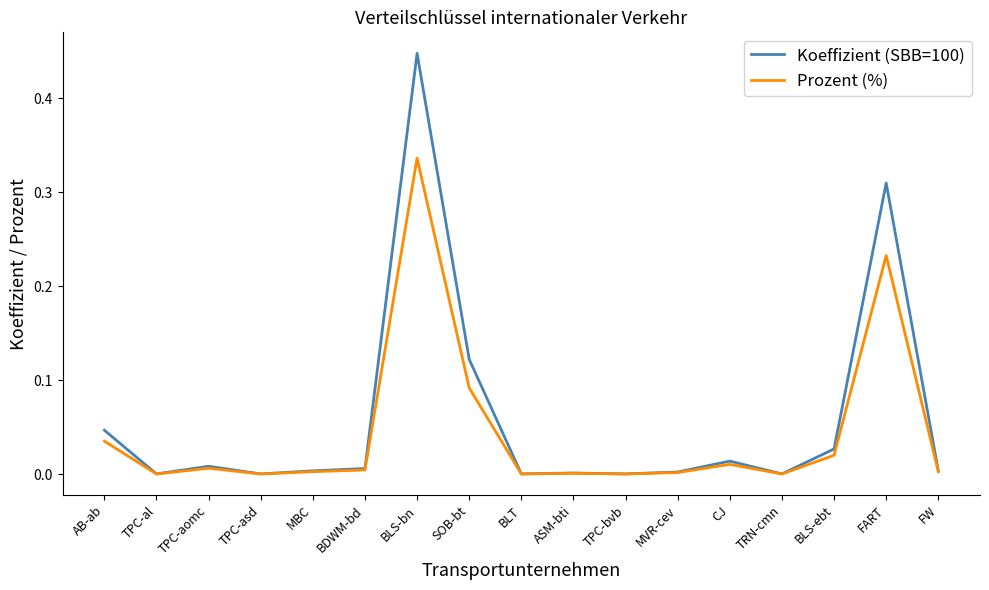

Rank the series by their average value, from lowest to highest.

Prozent (%), Koeffizient (SBB=100)